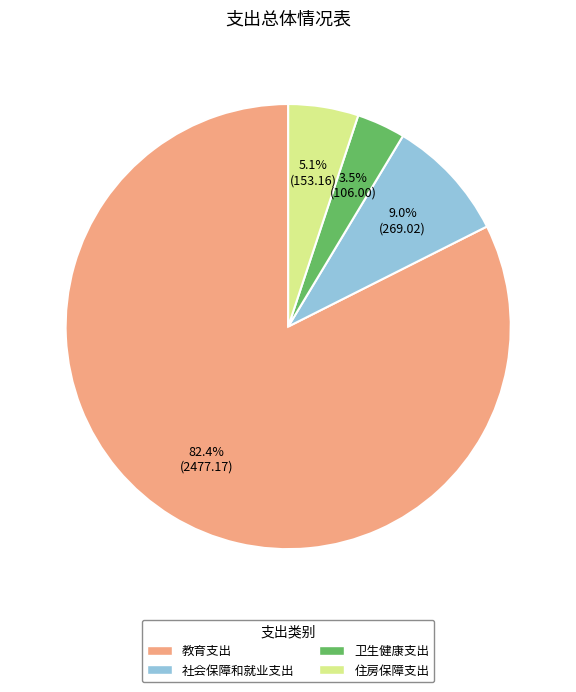

What is the smallest slice in the pie chart?

卫生健康支出